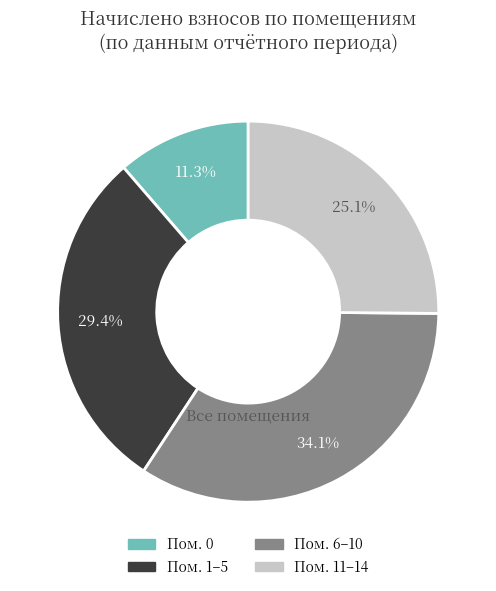

Which has a higher value, Пом. 11–14 or Пом. 1–5?

Пом. 1–5